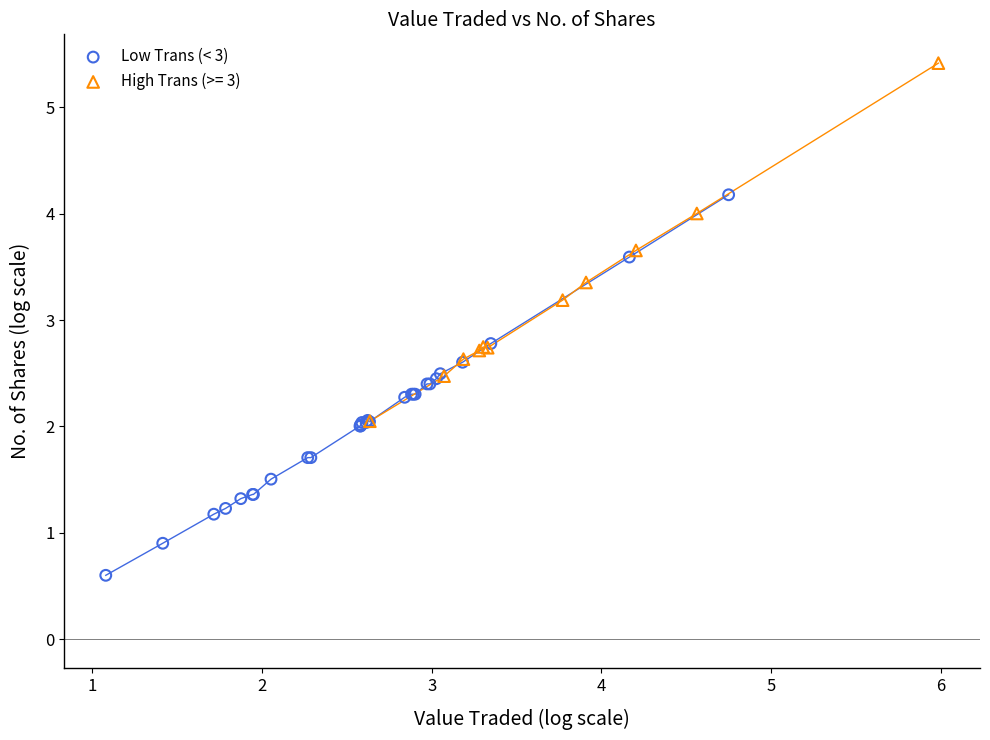

Which series reaches the maximum Y coordinate?

High Trans (>= 3)